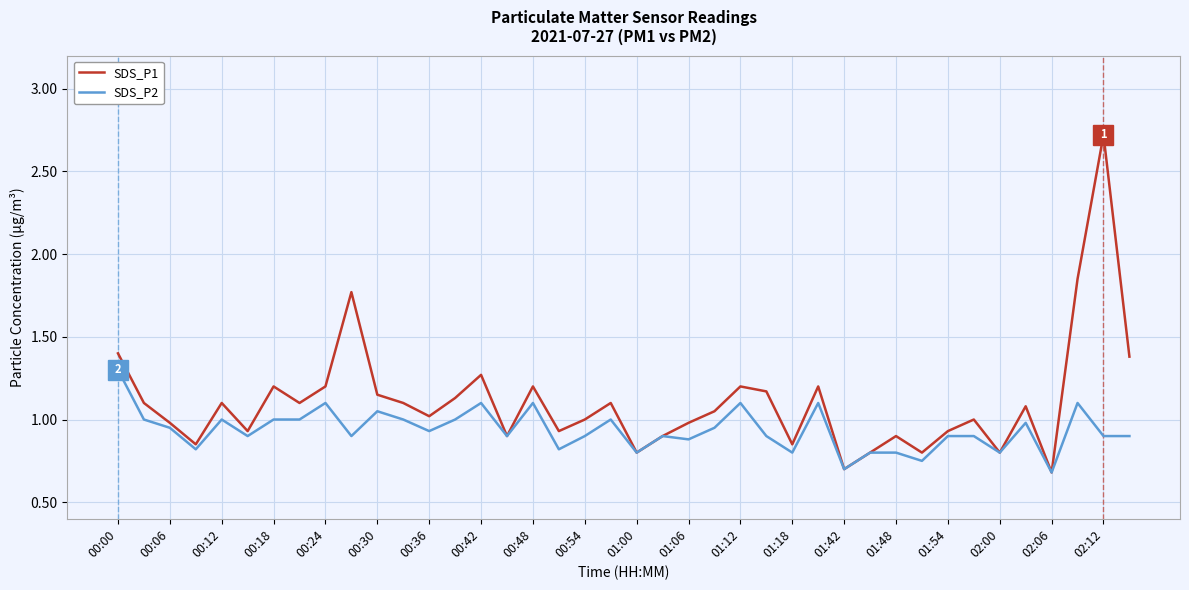

Which series has the largest total across all categories?

SDS_P1